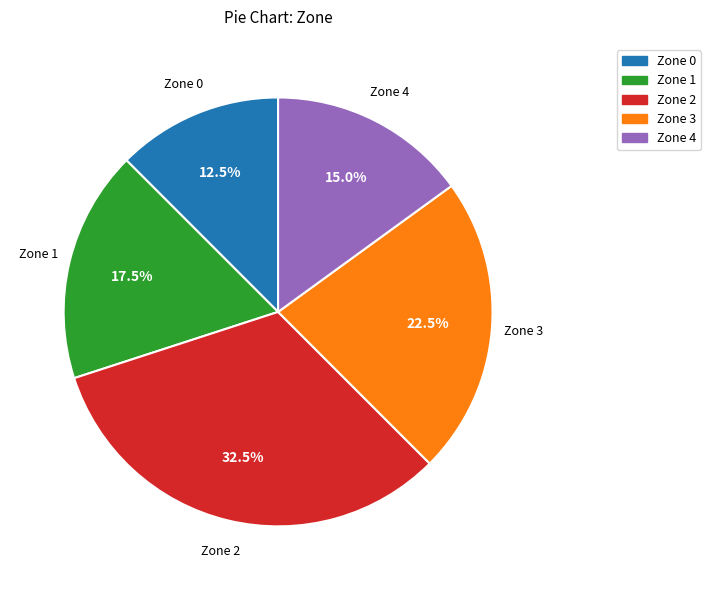

Which category has the smallest portion of the pie?

Zone 0